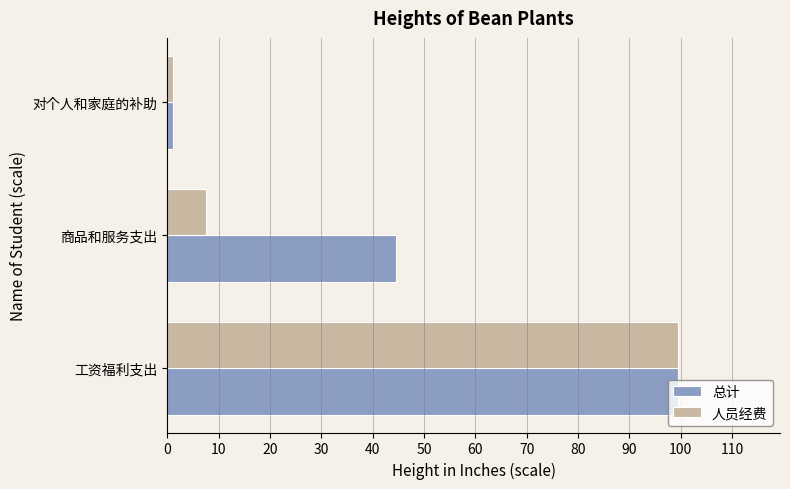

At how many categories does at least one series exceed 35?

2